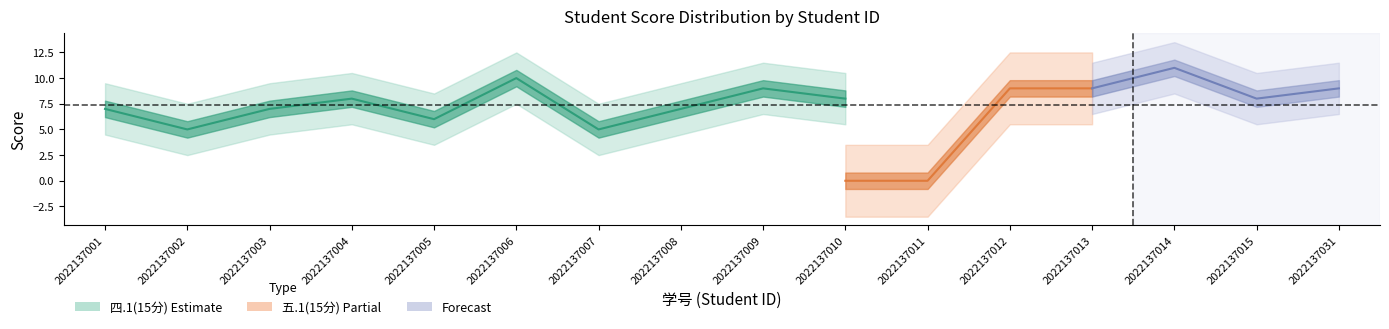

True or false: 五.1(15分) has a value of 12 at 2022137008.

False